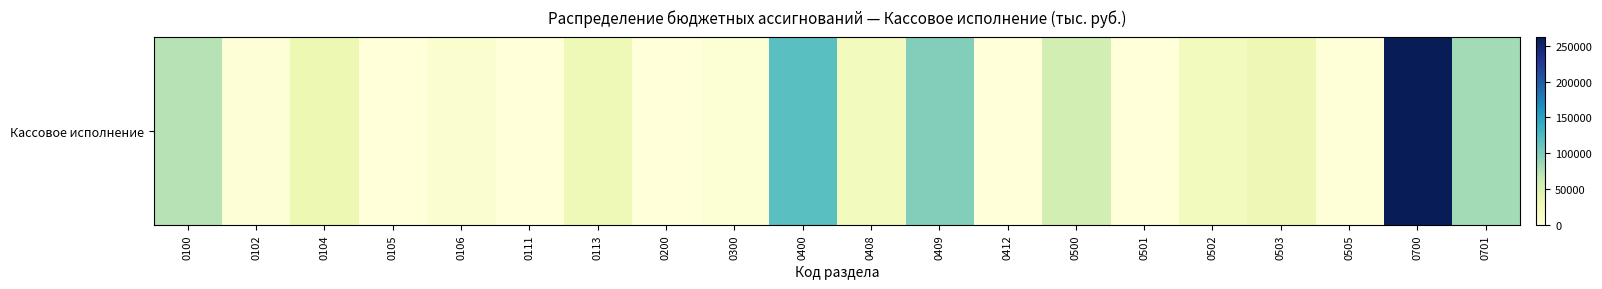

List the labels in order of value, smallest first.

0111, 0105, 0412, 0200, 0501, 0505, 0102, 0300, 0106, 0502, 0408, 0113, 0503, 0104, 0500, 0100, 0701, 0409, 0400, 0700